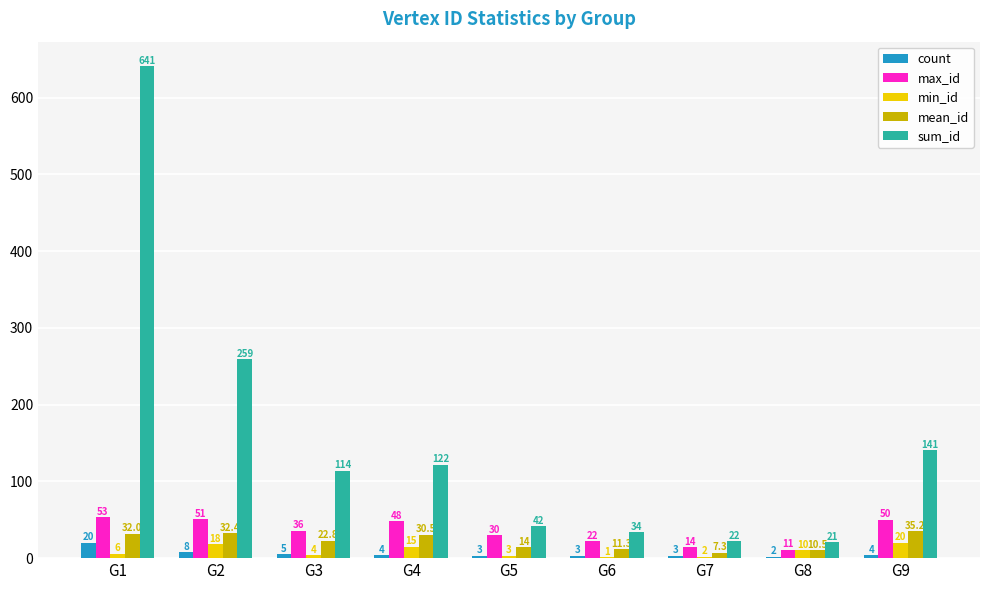

The max_id series shows 50.0 at G9. True or false?

True